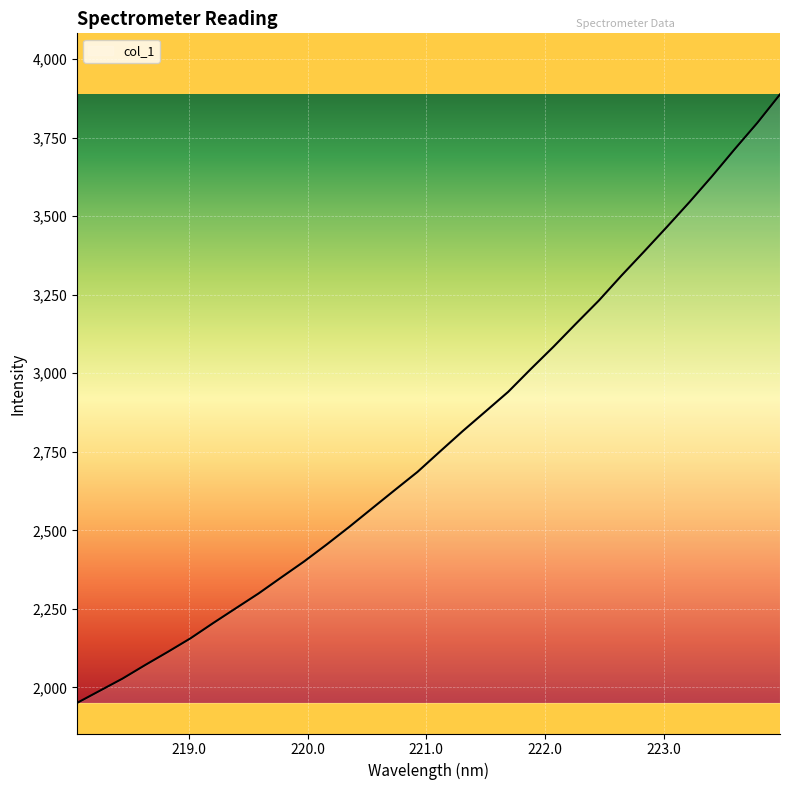

What is the difference between the maximum and minimum values?

1936.8